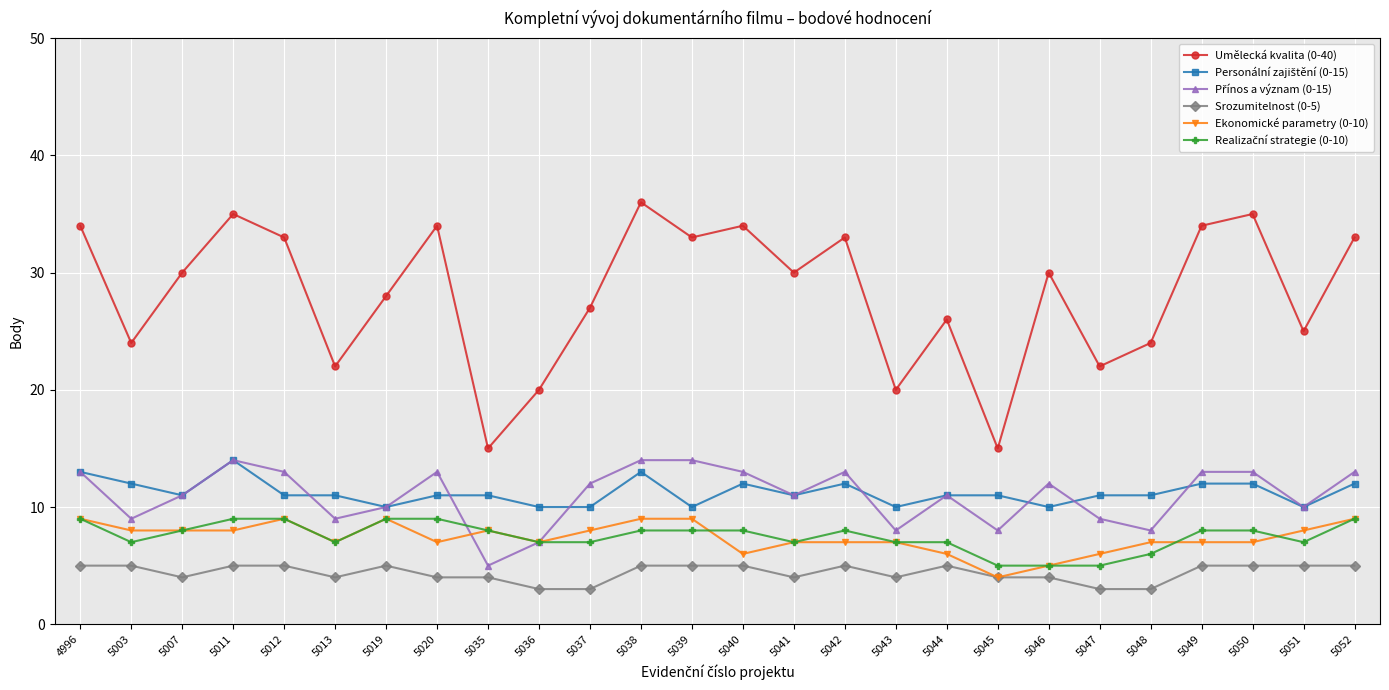

What is the sum of the Umělecká kvalita (0-40) values at 5043 and 5011?

55